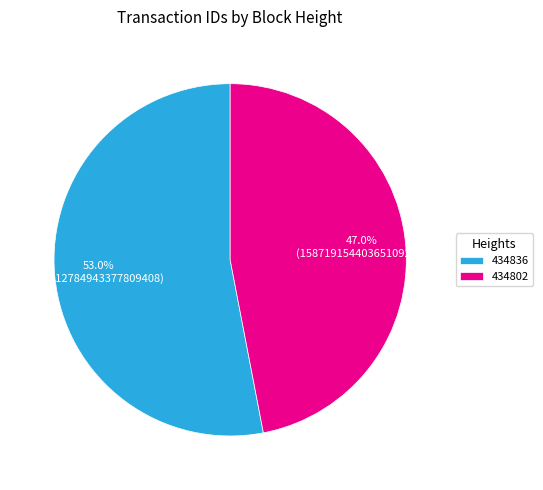

Rank the categories by value from lowest to highest.

434802, 434836